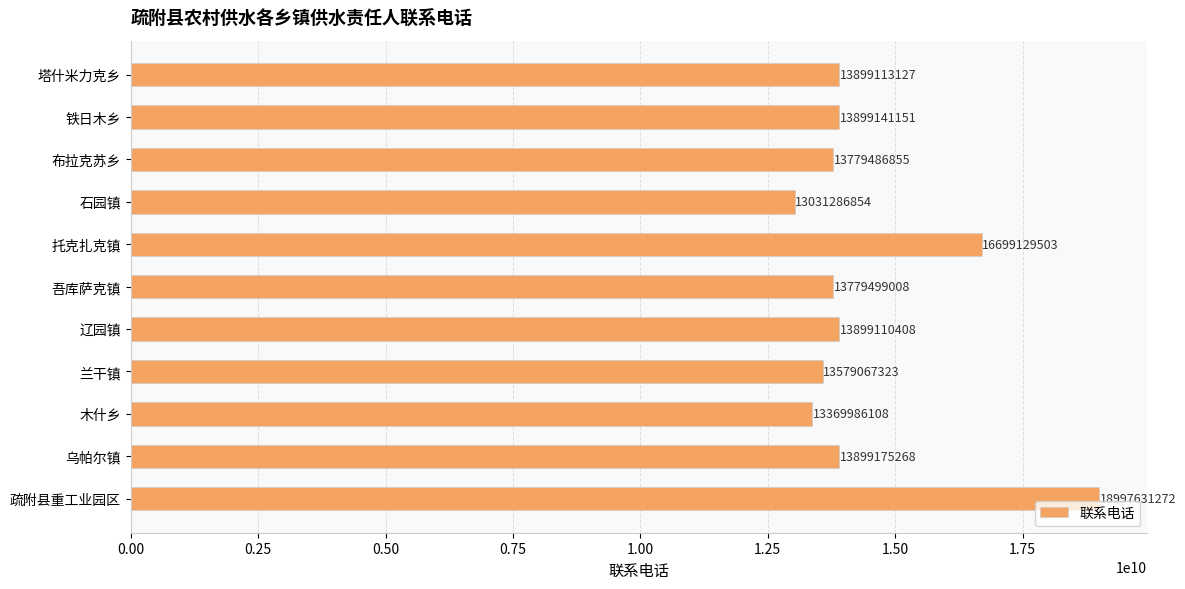

What is the value of the 11th bar from the top?

18997631272